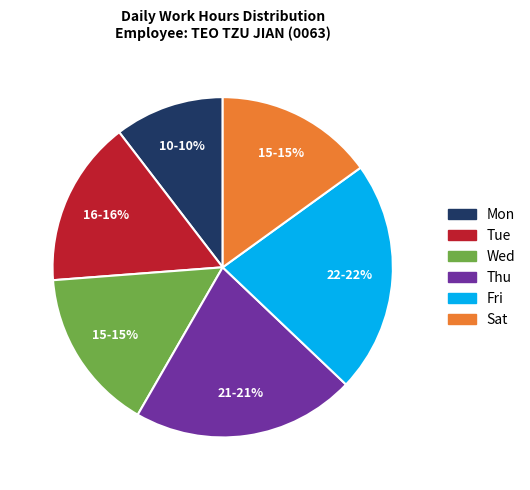

Is there any slice that represents more than half of the pie?

No